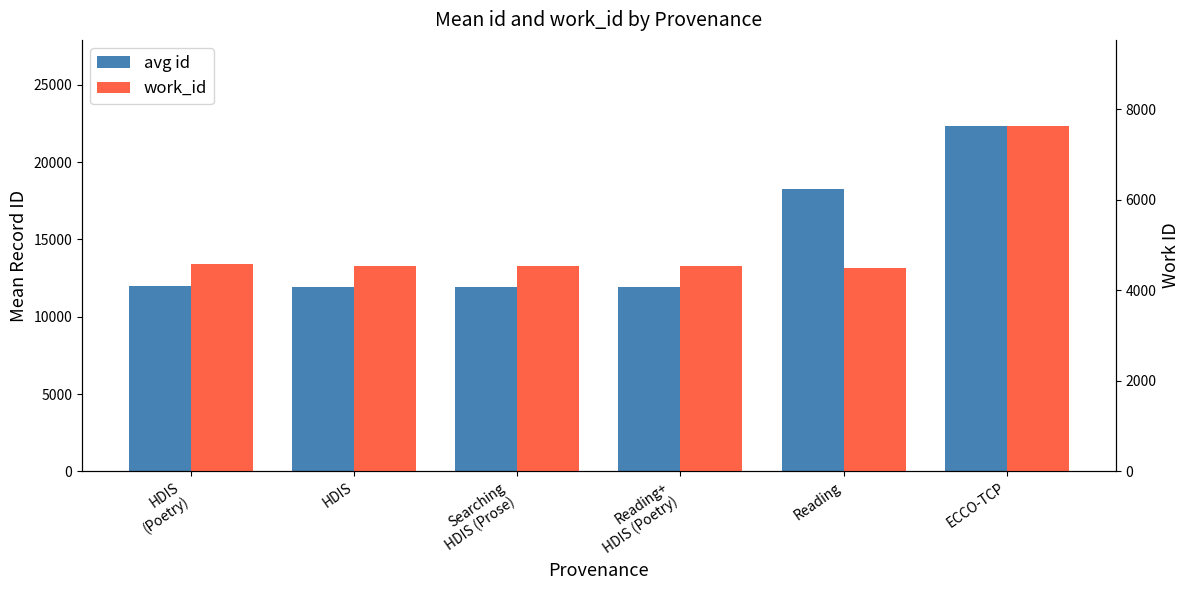

At which category is the sum across all series the highest?

ECCO-TCP